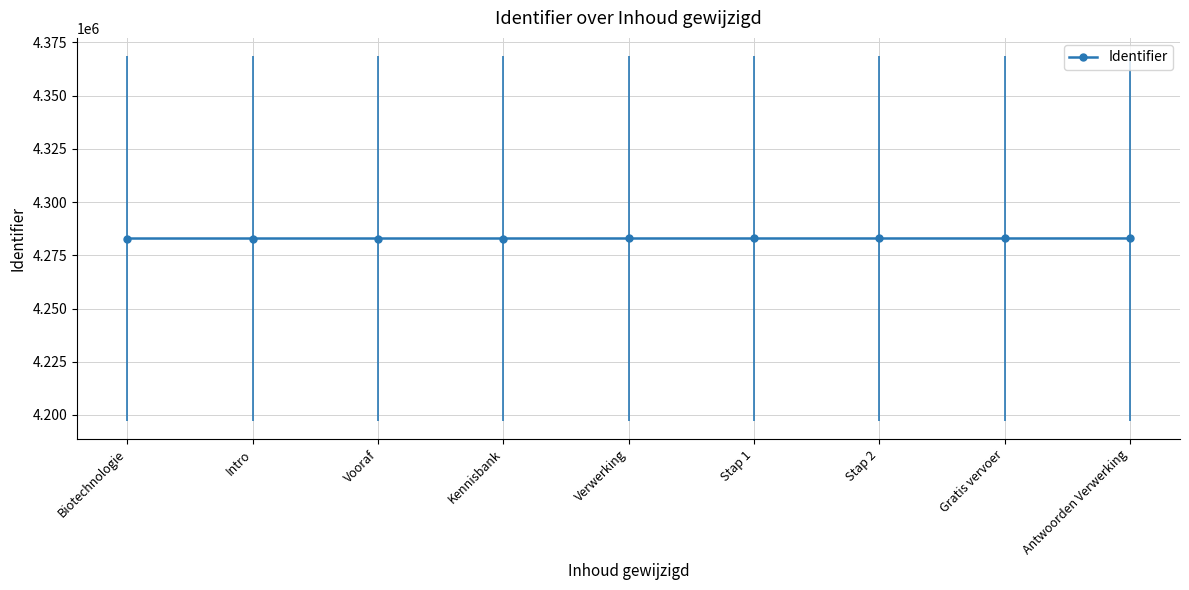

How many data points does each series have?

9